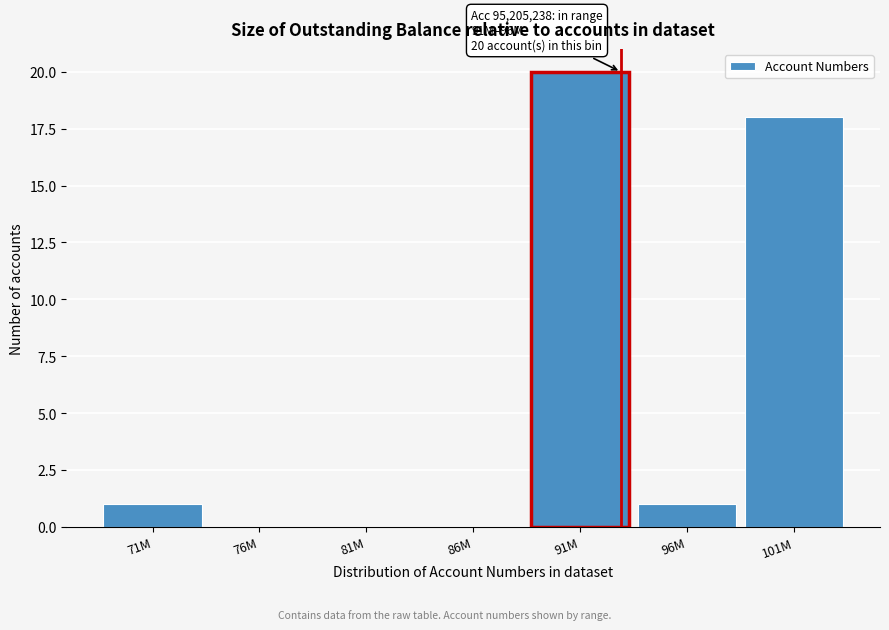

Reading right to left, list all the values displayed in this chart.

101M=18	96M=1	91M=20	86M=0	81M=0	76M=0	71M=1